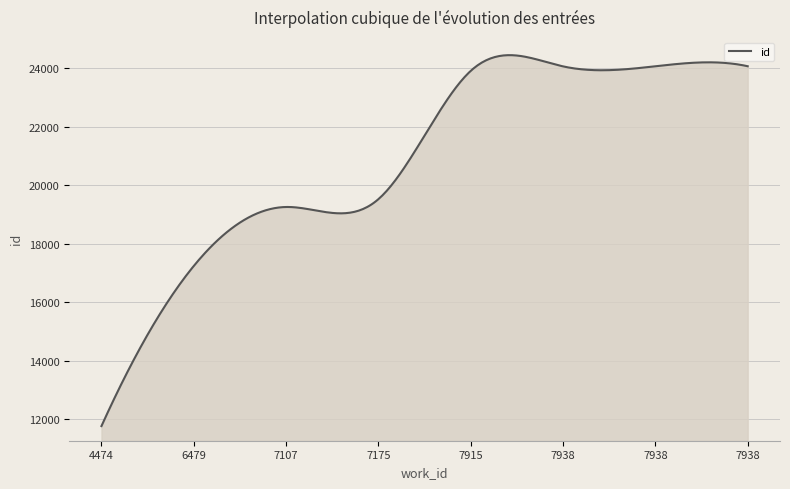

How many lines are shown in the chart?

1